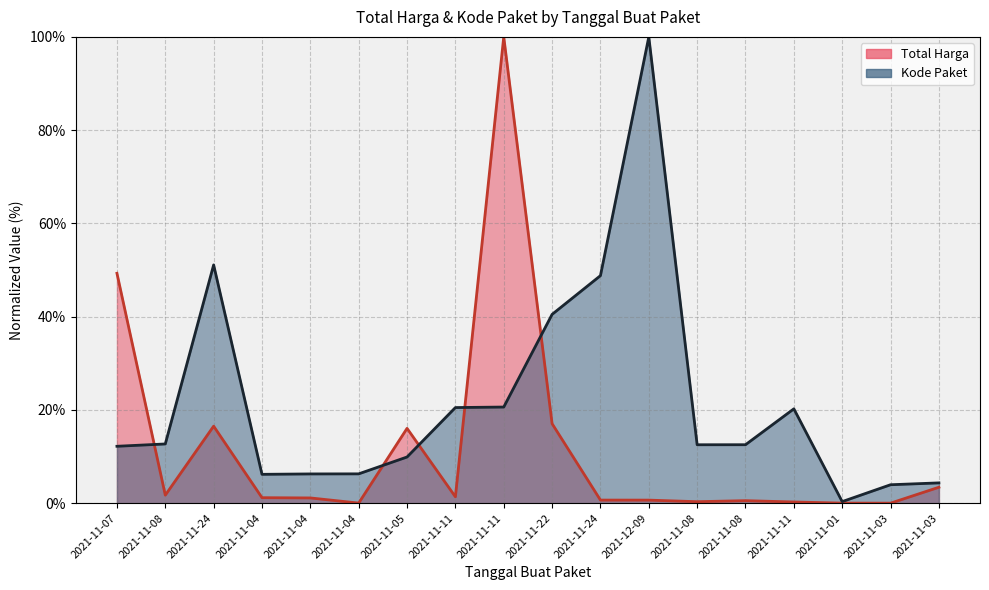

Rank the series by their maximum value, from lowest to highest.

Total Harga, Kode Paket